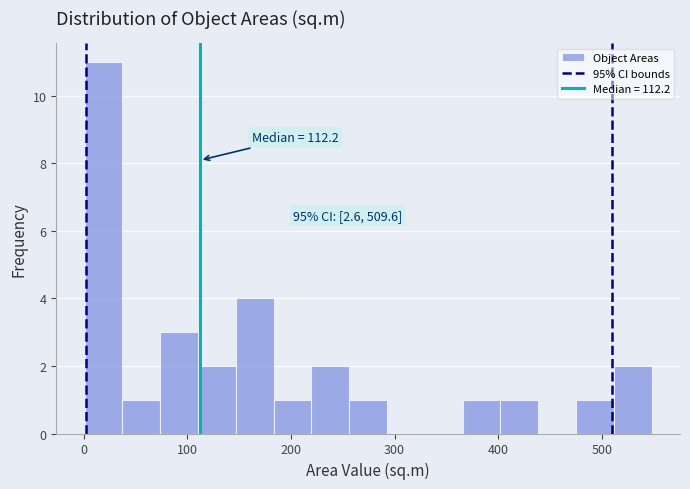

Read against the x-axis, roughly where is the centre of the tallest bar?

20